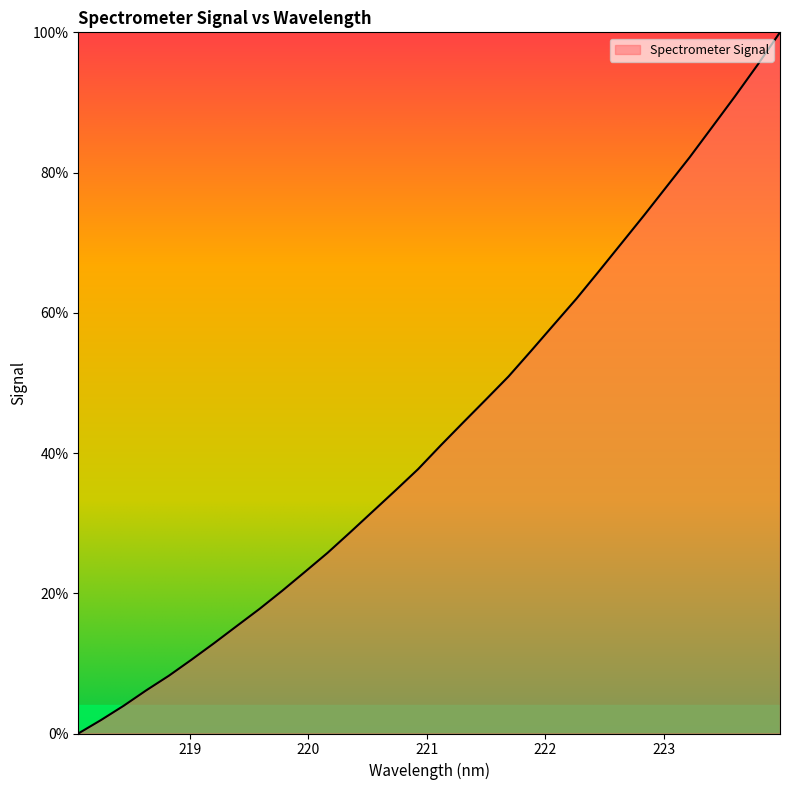

Reading right to left, extract all data points from this chart.

100.0	95.3	90.8	86.5	82.2	78.1	73.9	69.9	66.0	62.0	58.3	54.6	50.9	47.6	44.4	41.1	37.7	34.7	31.7	28.7	25.8	23.0	20.4	17.8	15.3	12.9	10.5	8.2	6.2	4.0	1.9	0.0